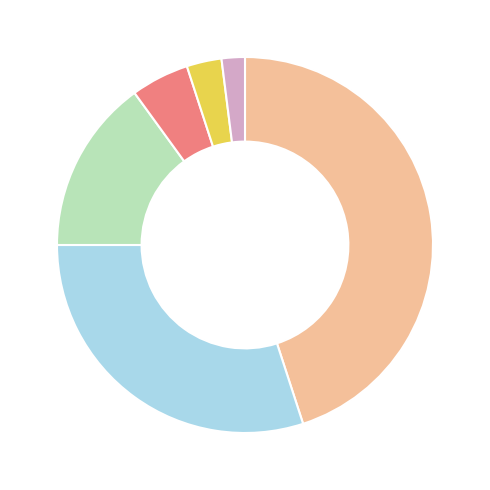

Is there any slice that represents more than half of the pie?

No